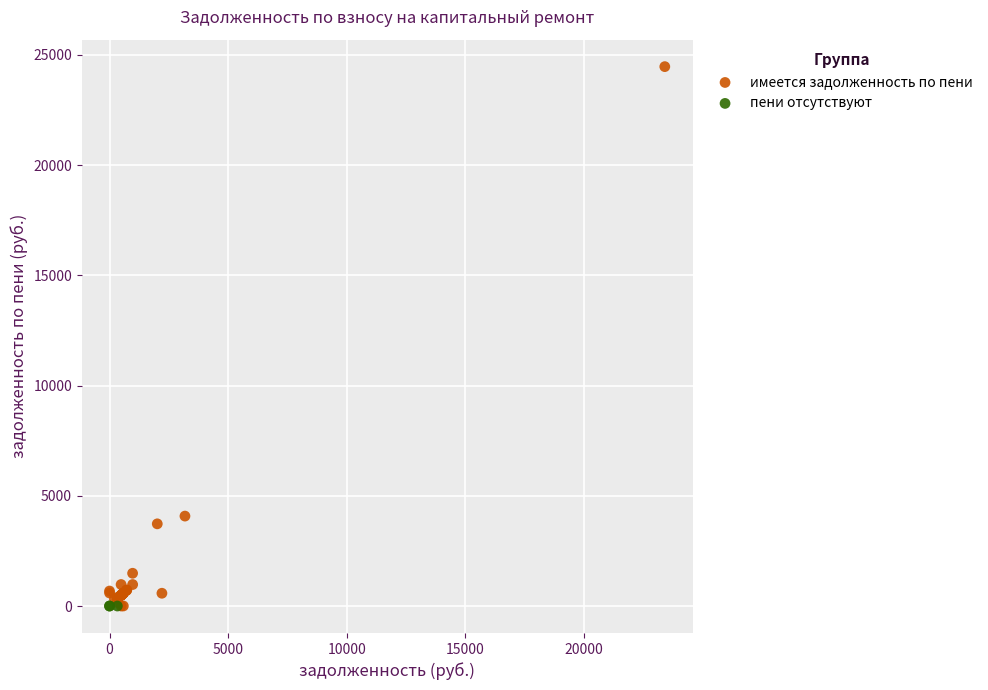

What are all the series names shown in the legend?

имеется задолженность по пени, пени отсутствуют